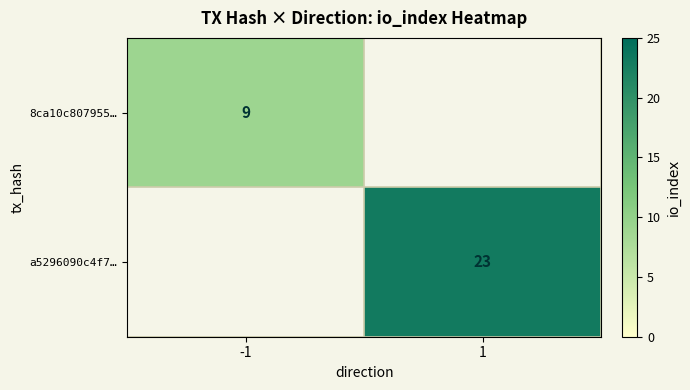

True or false: 8ca10c807955… has a value of 9 at -1.

True